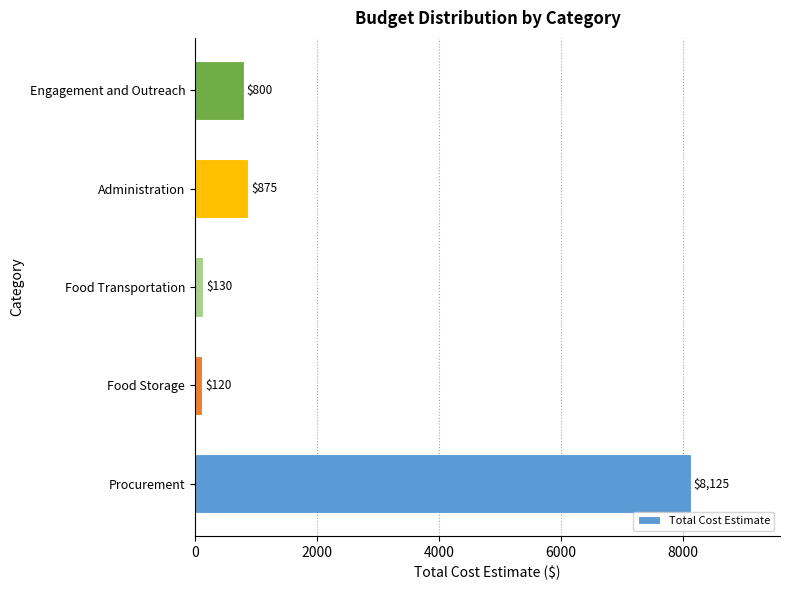

Reading bottom to top, what are all the values shown in this chart?

Procurement=8125	Food Storage=120	Food Transportation=130	Administration=875	Engagement and Outreach=800